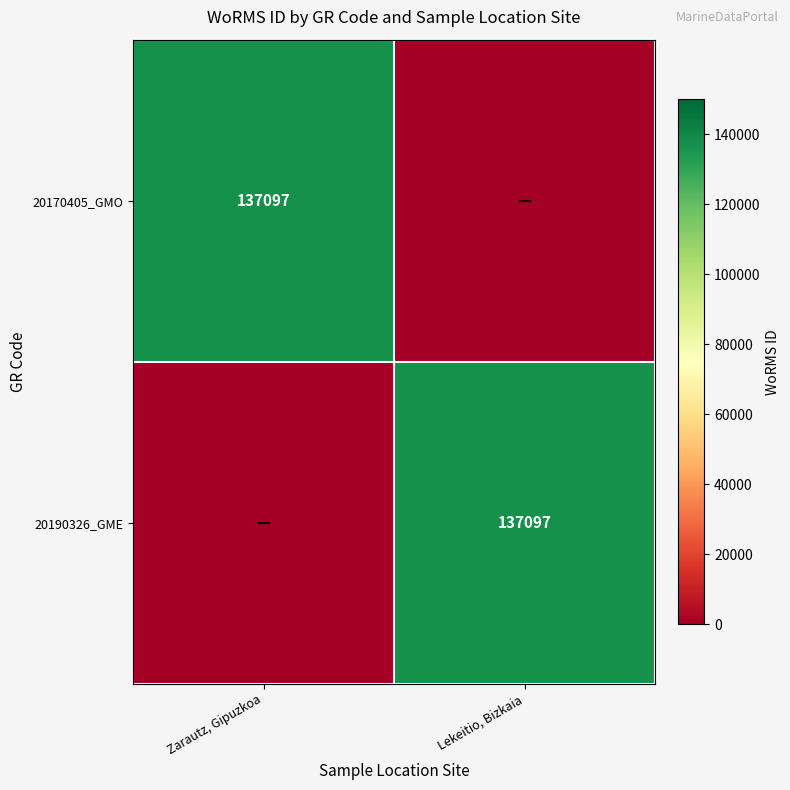

True or false: 20170405_GMO has a value of 32774 at Zarautz, Gipuzkoa.

False